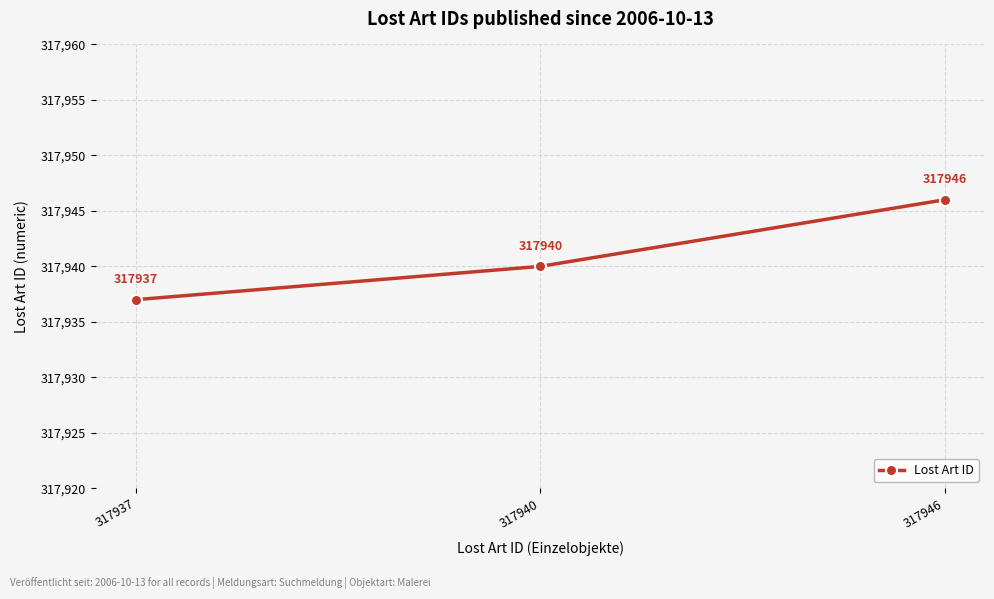

Reading right to left, what are all the values shown in this chart?

317946	317940	317937